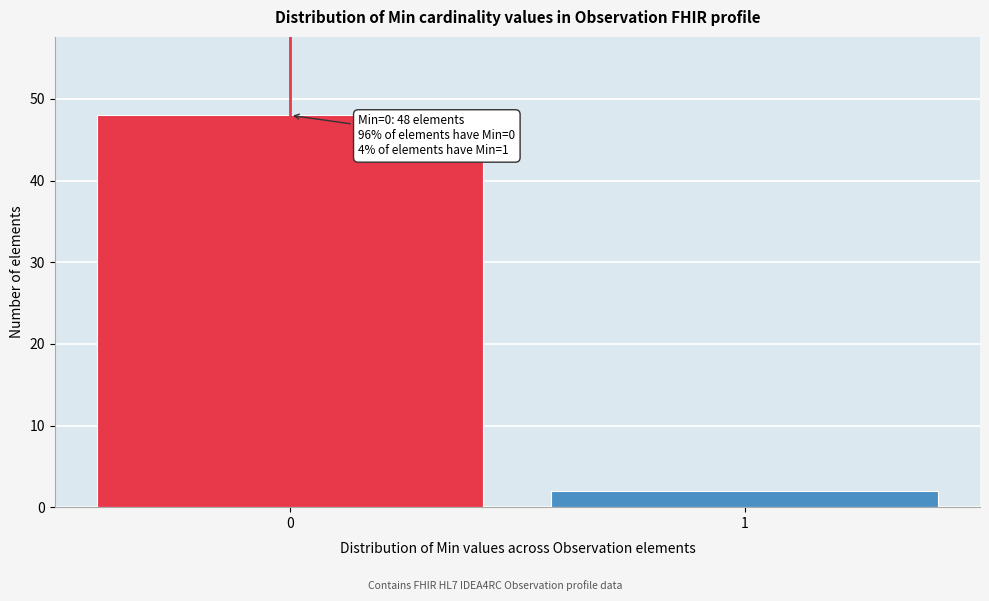

Reading right to left, what are all the values shown in this chart?

2	48